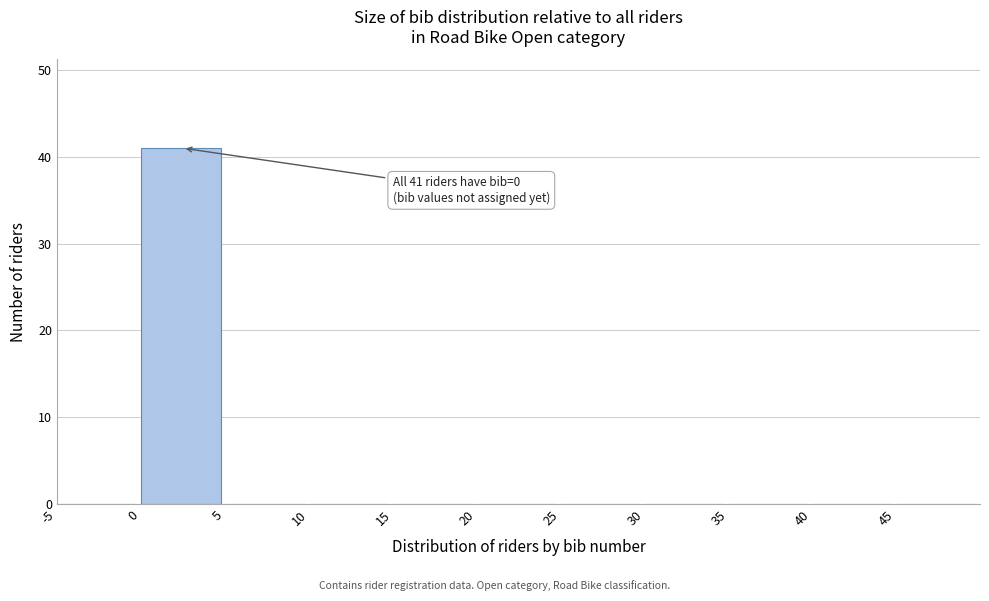

Which range on the x-axis has the tallest bar?

0 to 5